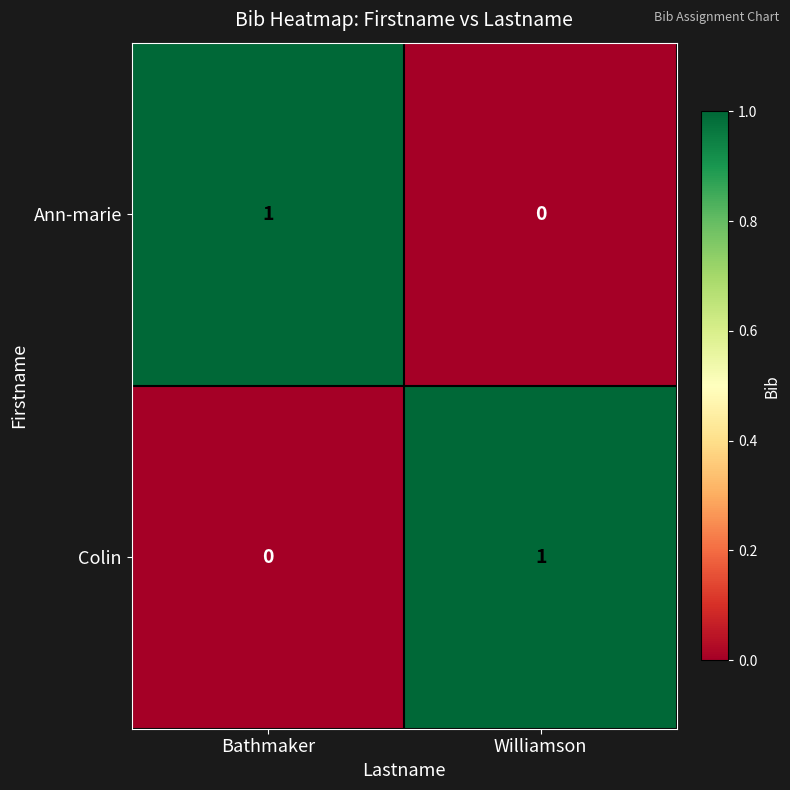

What is the spread (max minus min) of values at Bathmaker?

1